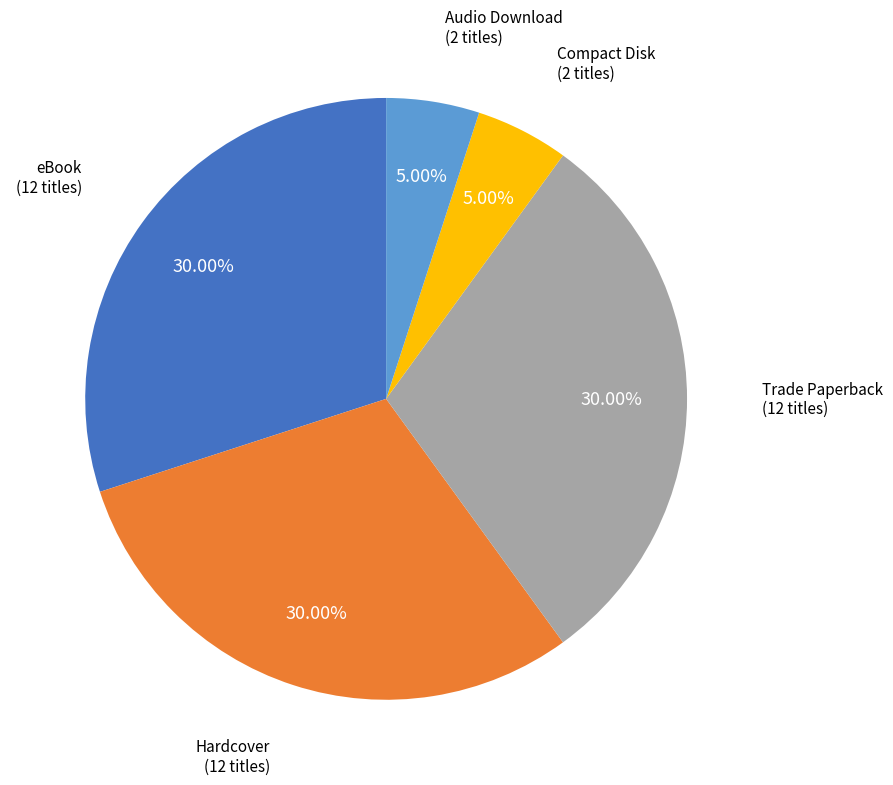

Between Audio Download and eBook, which is larger?

eBook